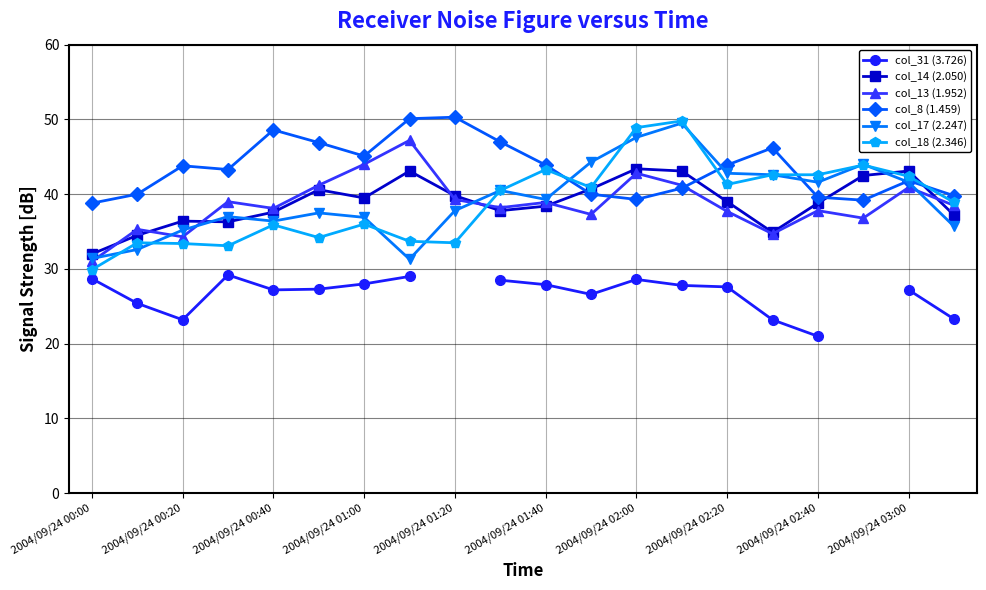

Is this an area chart (filled region under the line)?

No